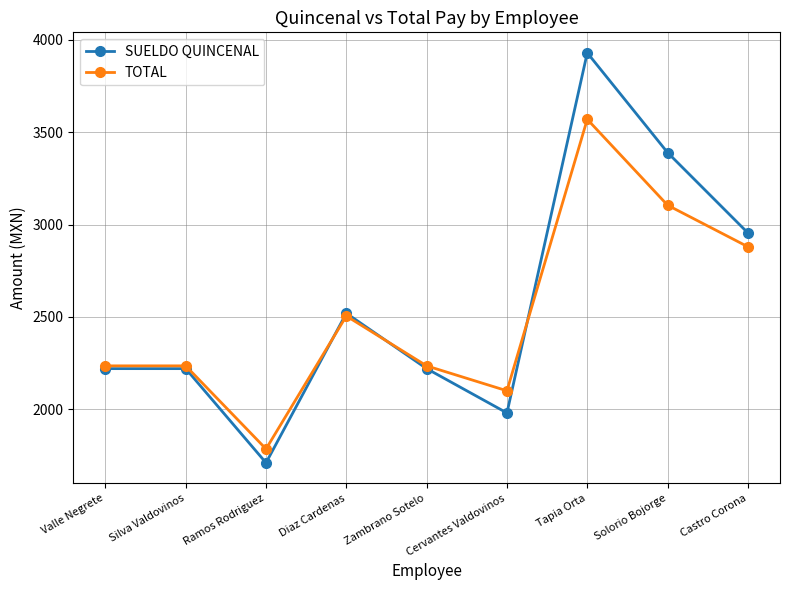

How many distinct data groups are displayed?

2